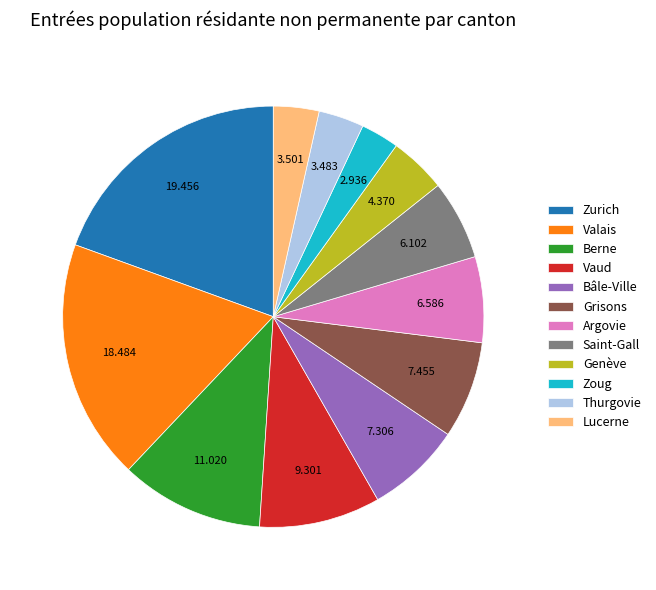

What is the smallest slice in the pie chart?

Zoug